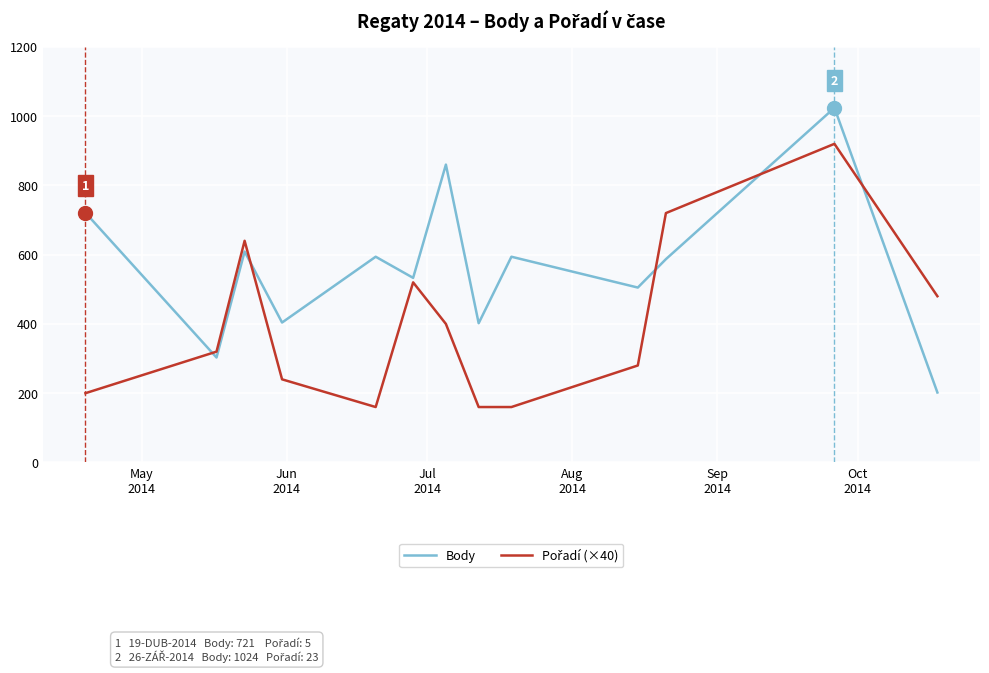

What is the greatest value displayed?

1024